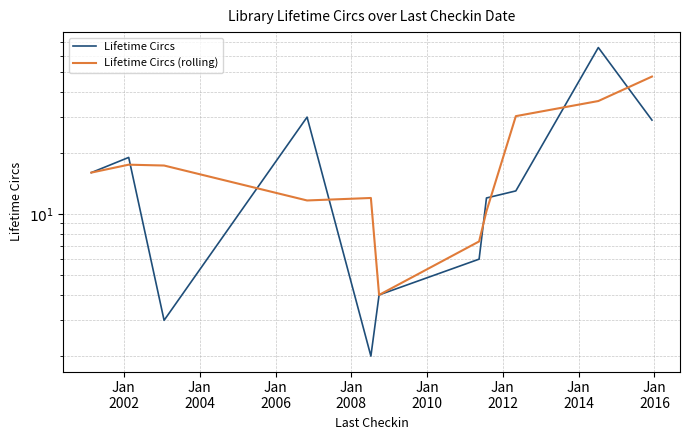

The Lifetime Circs (rolling) series shows 25.5 at Jan
2002. True or false?

False